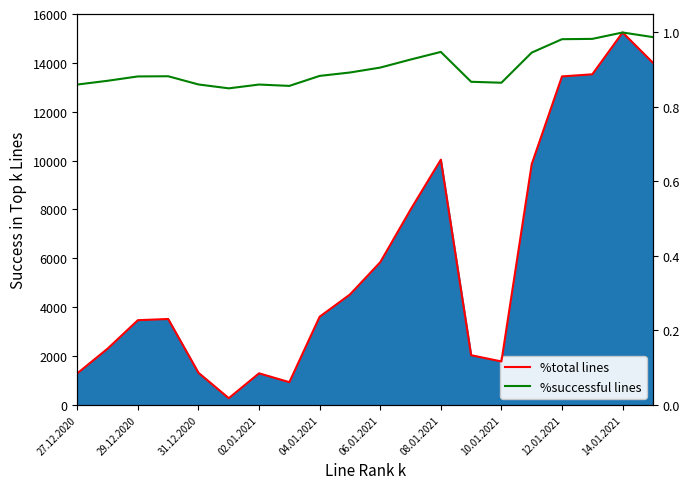

What is the value of the %total lines point at the 19th from the left?

1.0